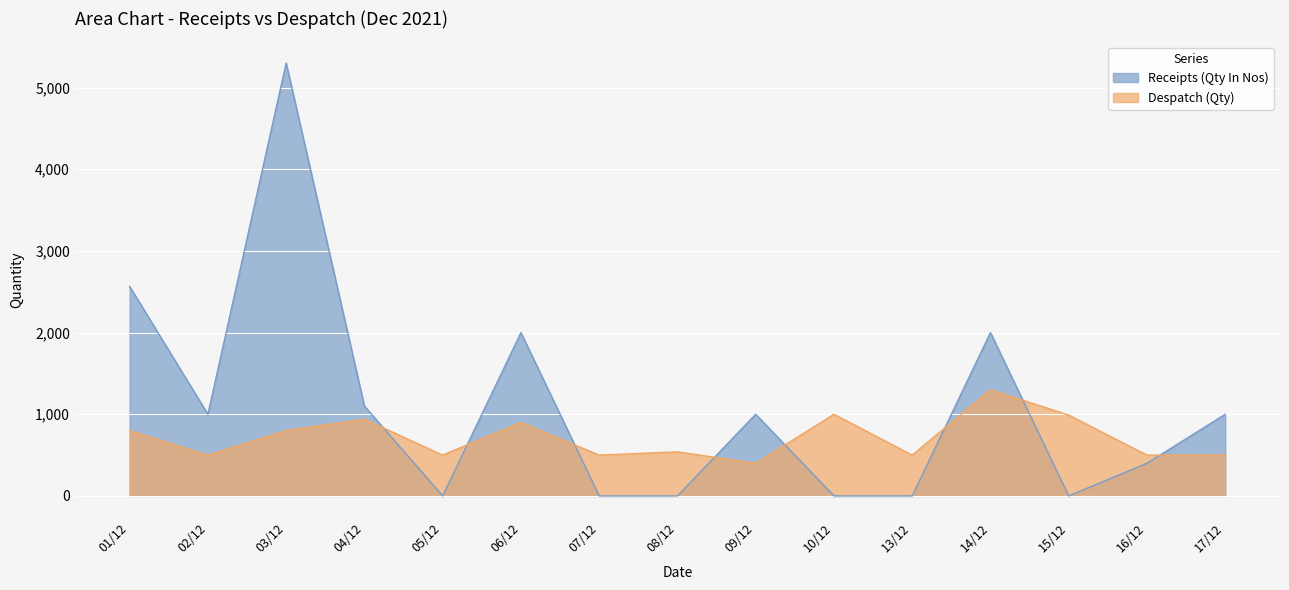

What is the label of the 2nd point from the right?

16/12